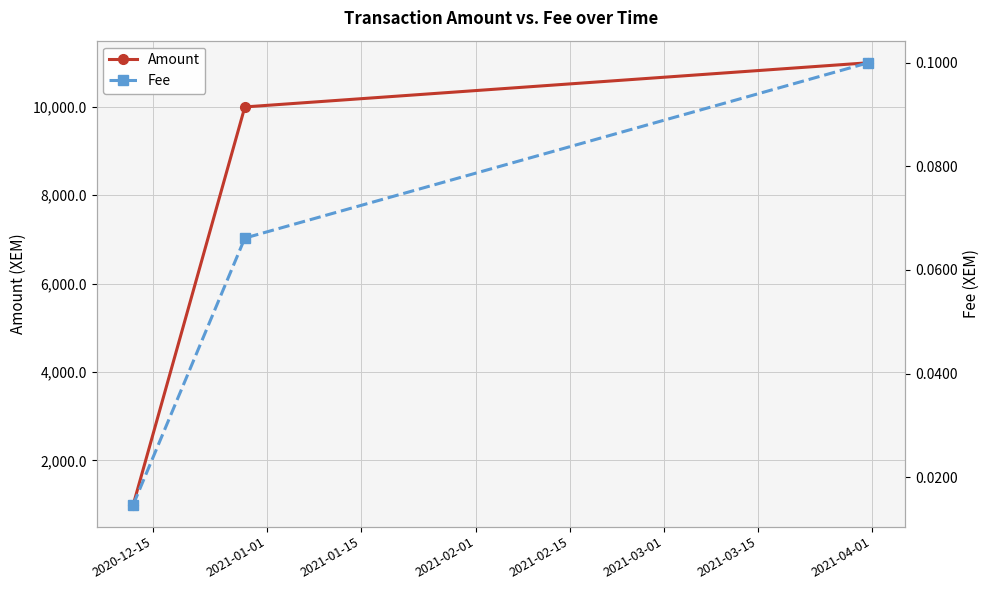

What is the highest value of the Amount series?

10999.9